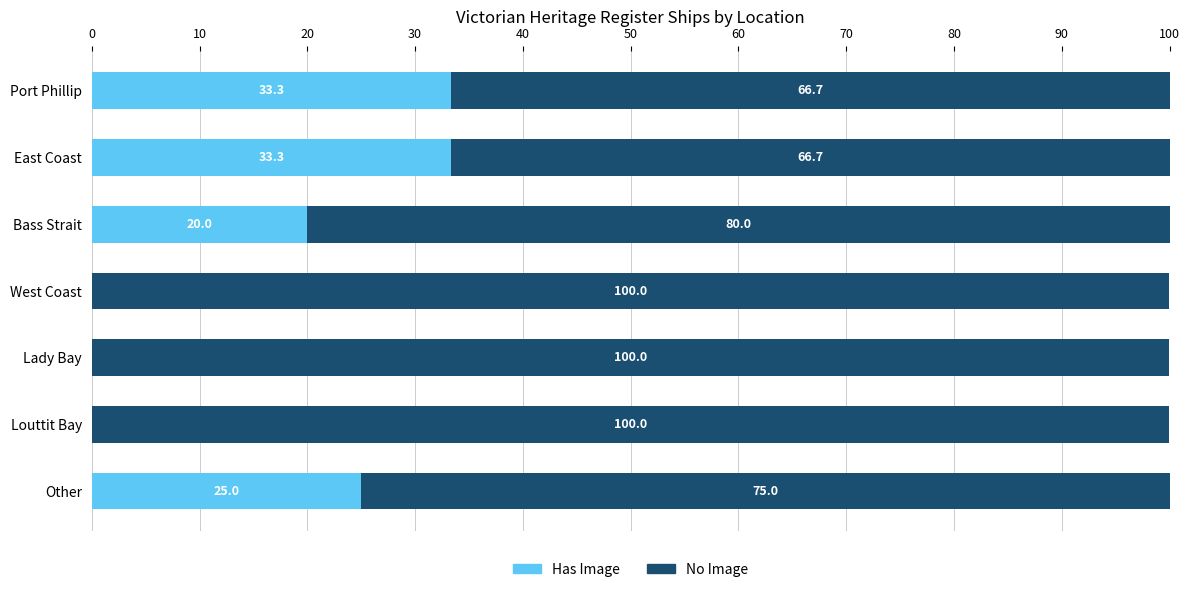

The Has Image series shows 20.0 at Bass Strait. True or false?

True